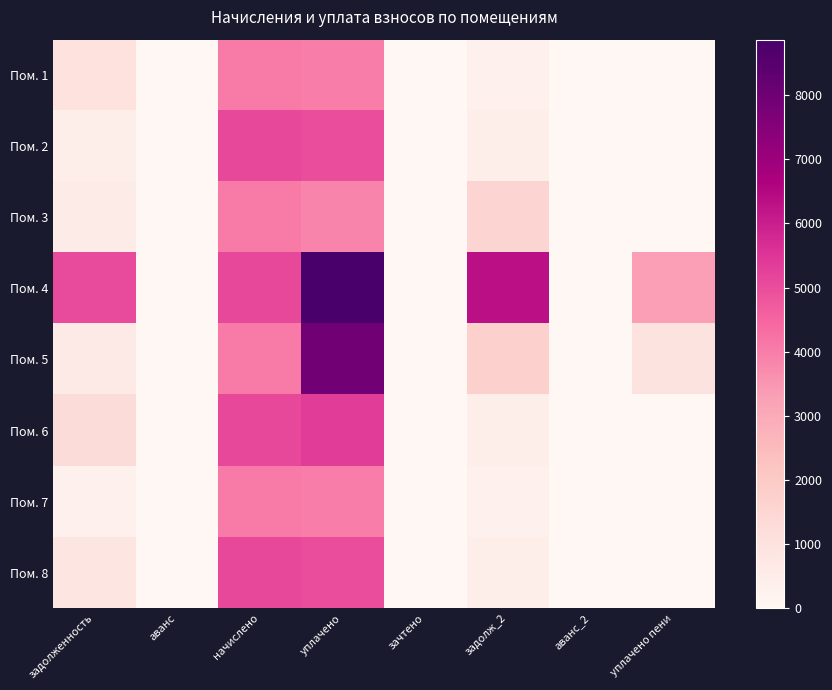

List the series in order of their peak value, highest first.

Пом. 4, Пом. 5, Пом. 6, Пом. 2, Пом. 8, Пом. 1, Пом. 3, Пом. 7